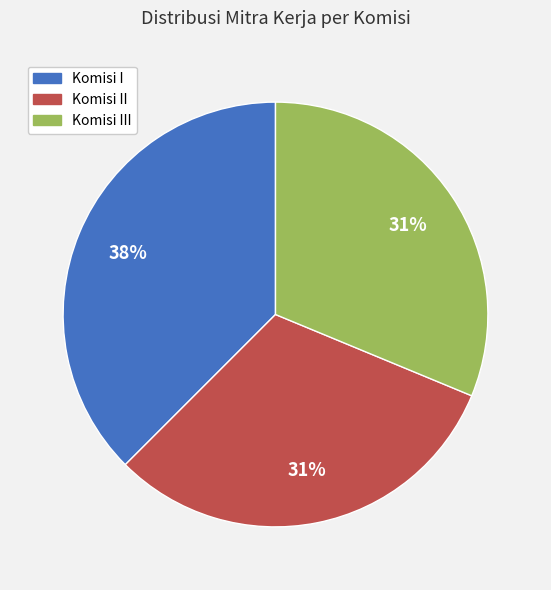

How many segments does this pie chart have?

3